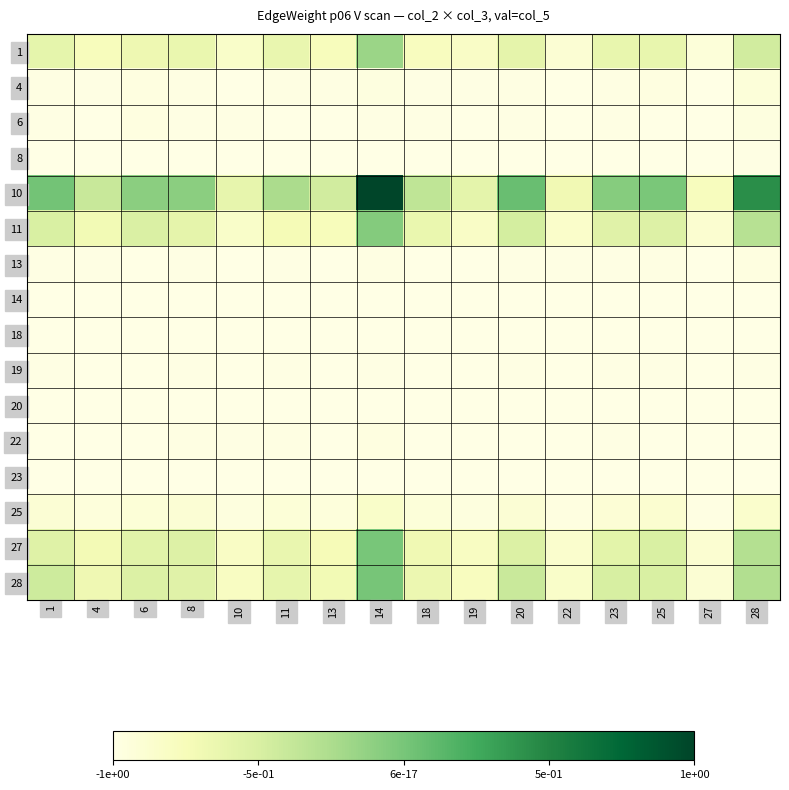

At which category is the sum across all series the highest?

14